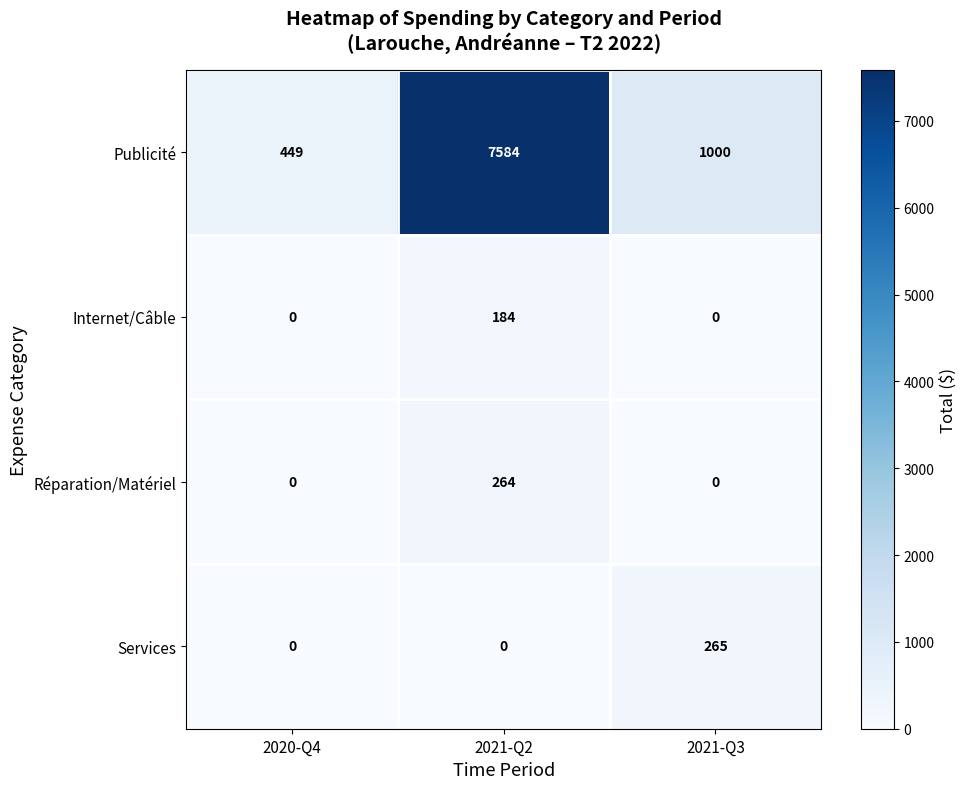

What is the difference between the maximum and second lowest values in the Internet/Câble series?

184